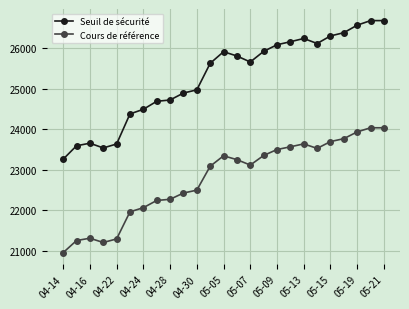

Rank the series by their average value, from highest to lowest.

Seuil de sécurité, Cours de référence